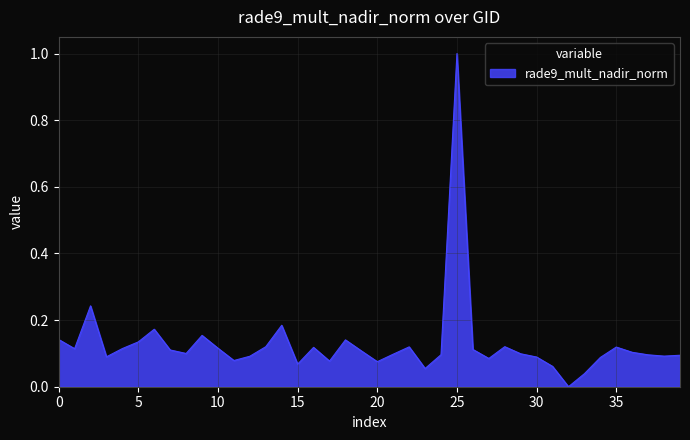

What is the greatest value displayed?

1.0